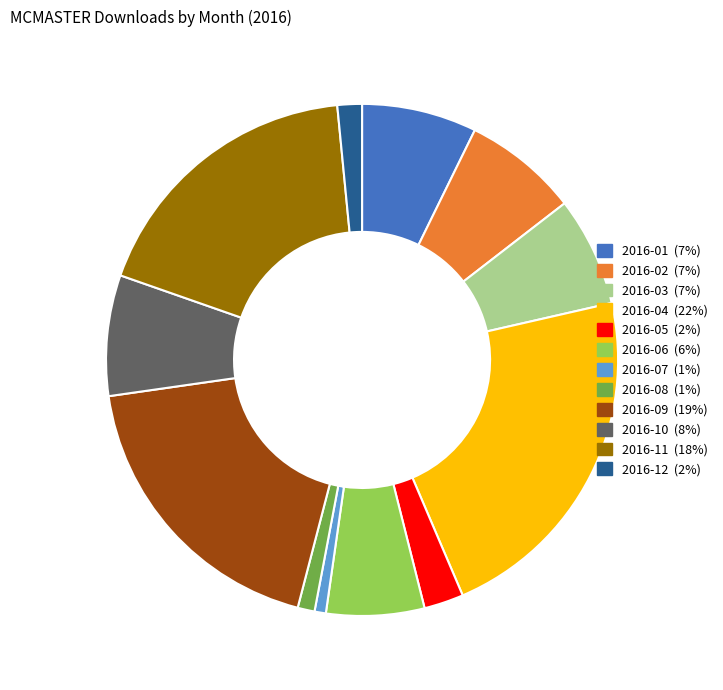

Which has a higher value, 2016-12 or 2016-05?

2016-05